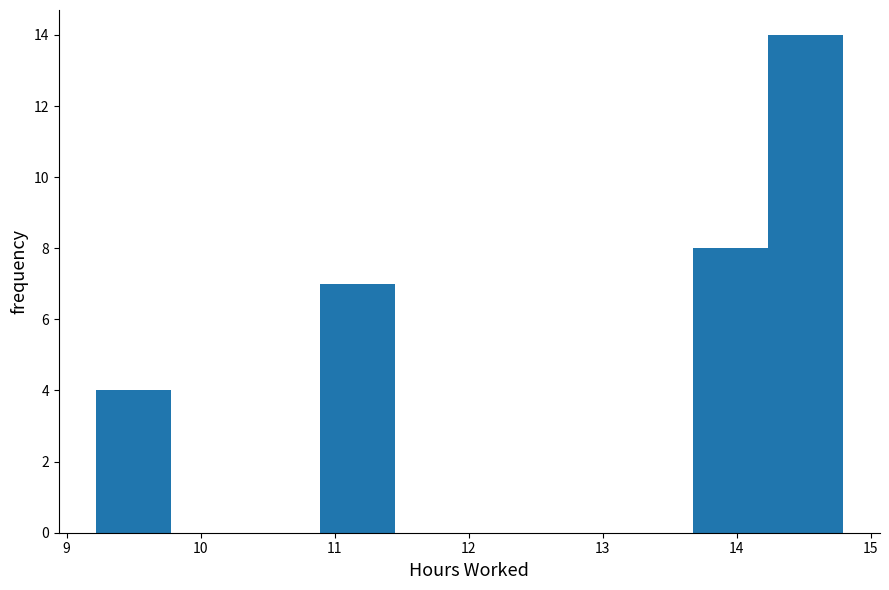

Reading left to right, list every bar in this chart as the range it spans on the x-axis followed by its height. Neither the bar edges nor the heights are printed on the chart, so give them approximately, as read against the axes.

9.2 to 9.8: 4
9.8 to 10.3: 0
10.3 to 10.9: 0
10.9 to 11.4: 7
11.4 to 12.0: 0
12.0 to 12.6: 0
12.6 to 13.1: 0
13.1 to 13.7: 0
13.7 to 14.2: 8
14.2 to 14.8: 14